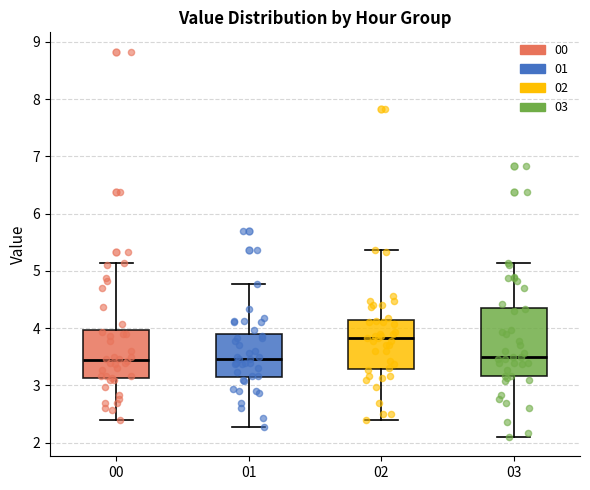

Reading left to right, read every box against the y-axis: the position of its median line, the range the box covers, and the ends of its whiskers. The values are not printed on the chart, so give them approximately, as read against the axis.

00: median 3.5, box 3.1 to 4.0, whiskers 2.4 to 5.1
01: median 3.5, box 3.2 to 3.9, whiskers 2.3 to 4.8
02: median 3.8, box 3.3 to 4.1, whiskers 2.4 to 5.4
03: median 3.5, box 3.2 to 4.4, whiskers 2.1 to 5.1